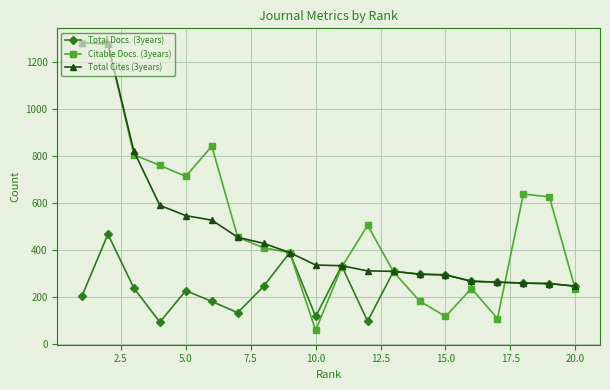

Which series has the widest spread of values?

Citable Docs. (3years)